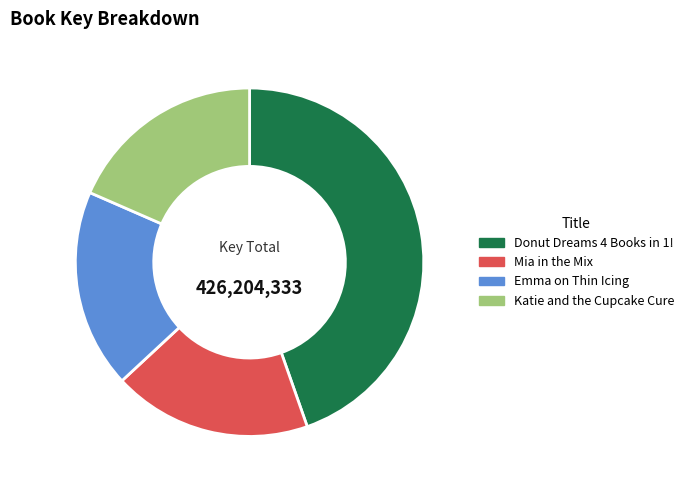

Which category has the biggest portion of the pie?

Donut Dreams 4 Books in 1!